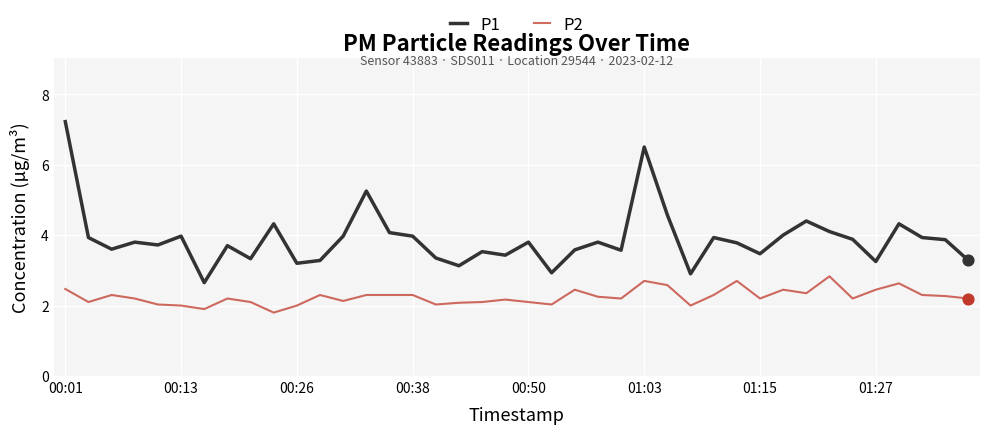

Which series has the largest range (max minus min)?

P1